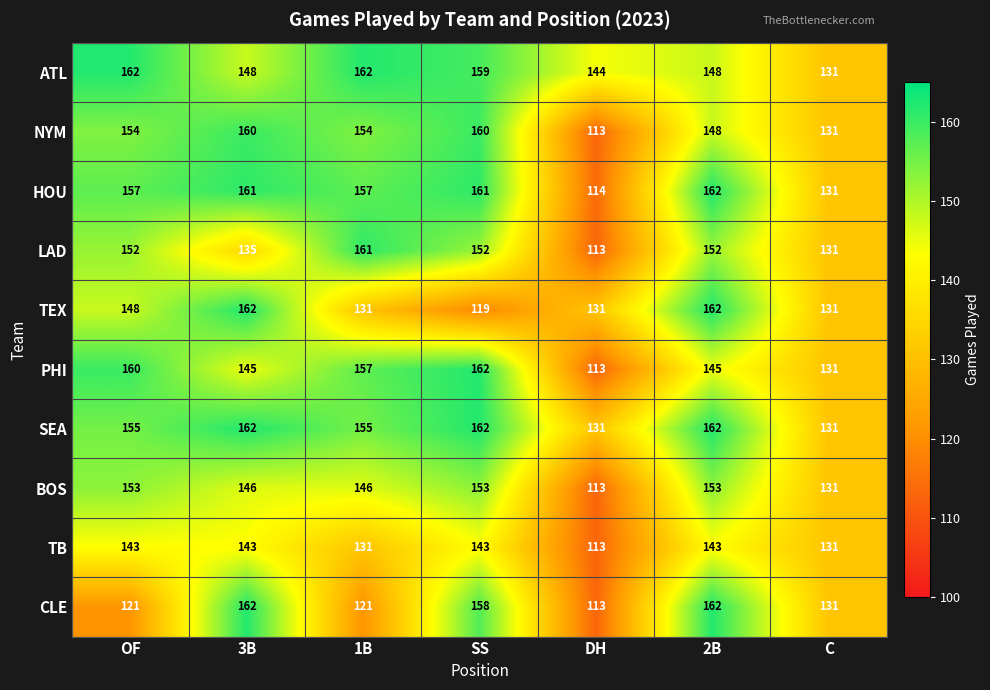

What is the difference between the highest and lowest values at DH?

31